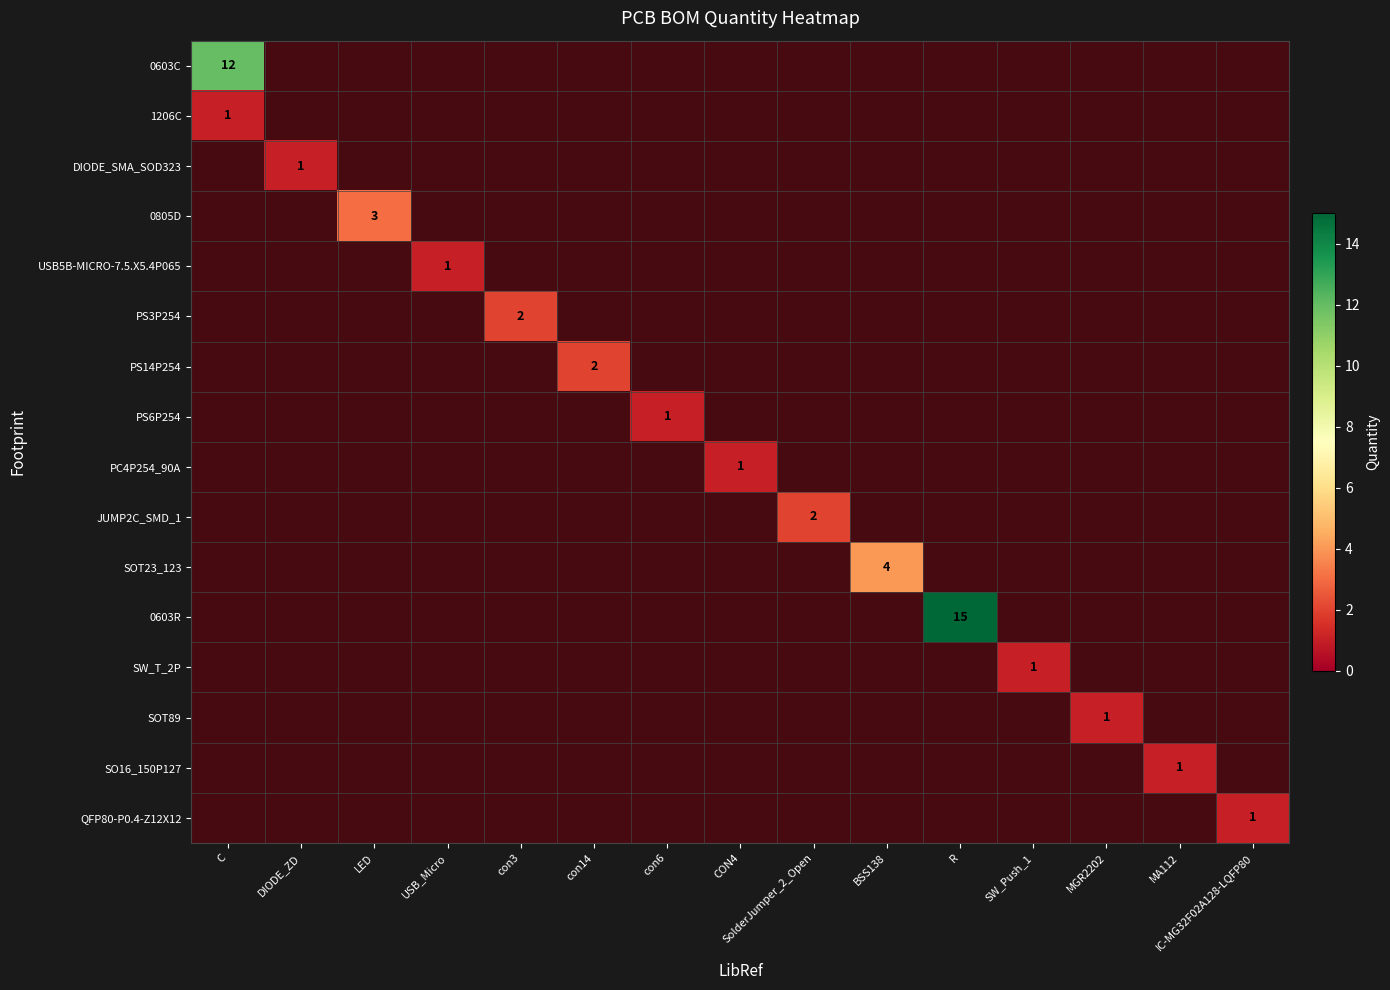

What is the total value across all series at USB_Micro?

1